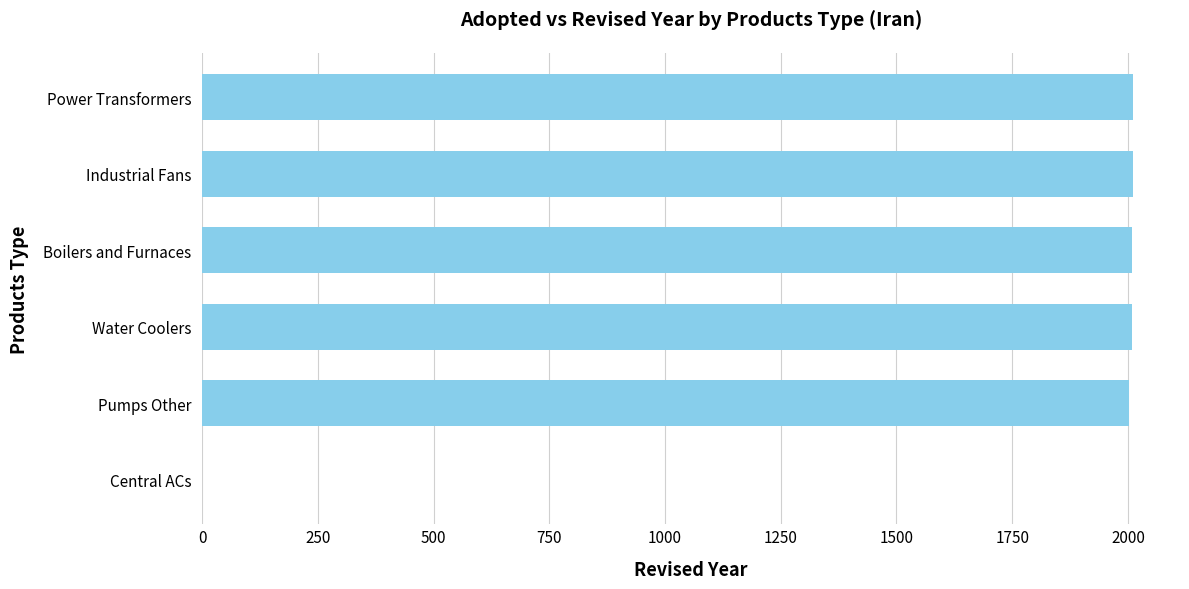

The value at Pumps Other is 860. True or false?

False